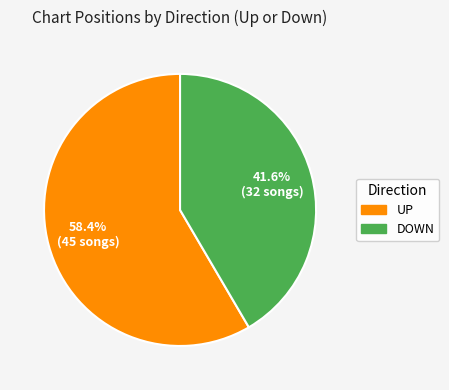

Does any single category account for the majority?

Yes